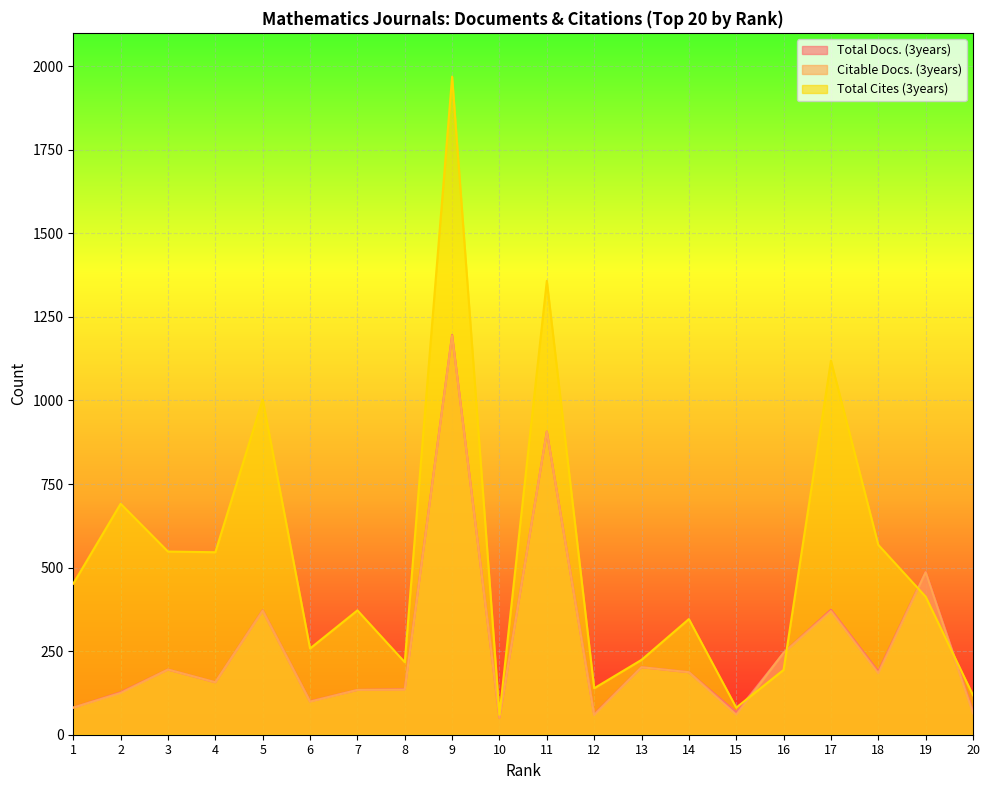

The value of Total Cites (3years) at 4 is 259. True or false?

False